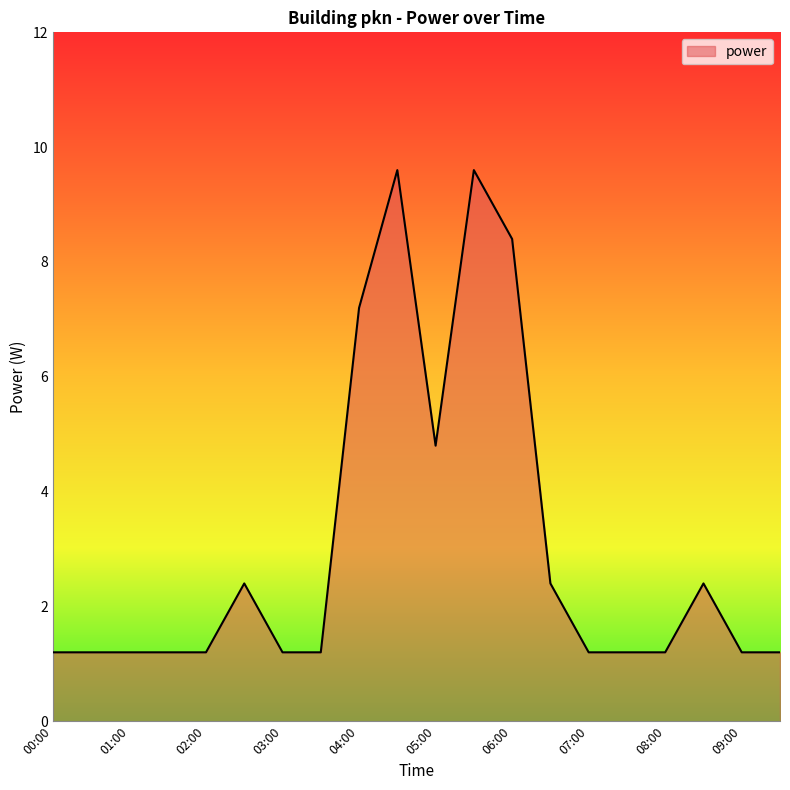

What is the maximum value shown in the chart?

9.6